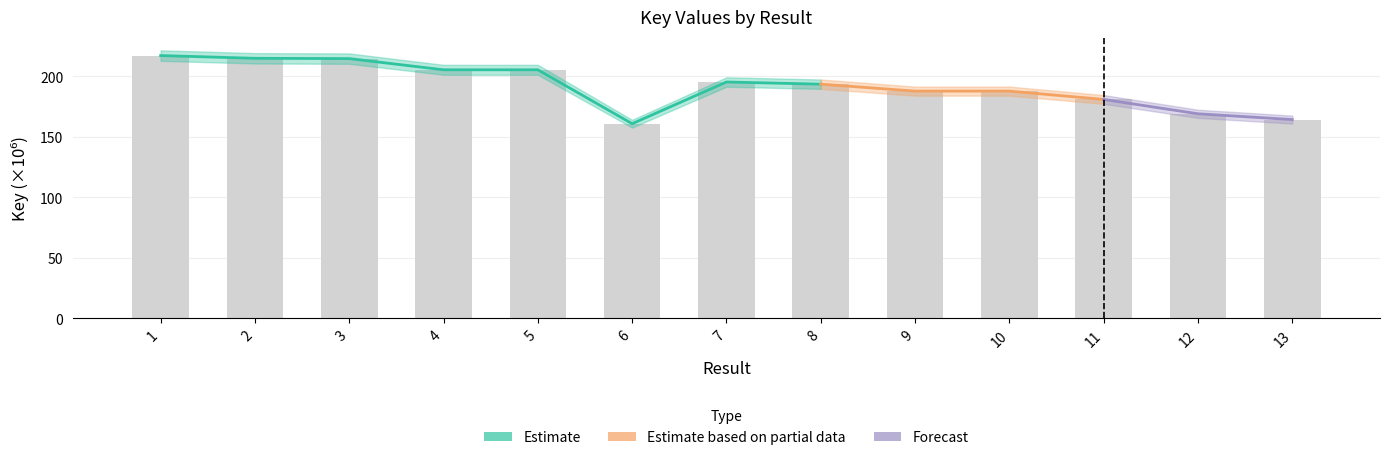

Does the chart contain stacked bars?

No